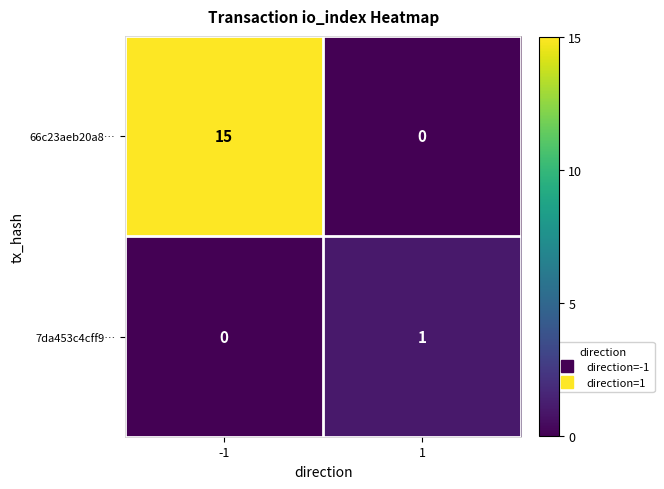

Count the number of data series in this chart.

2